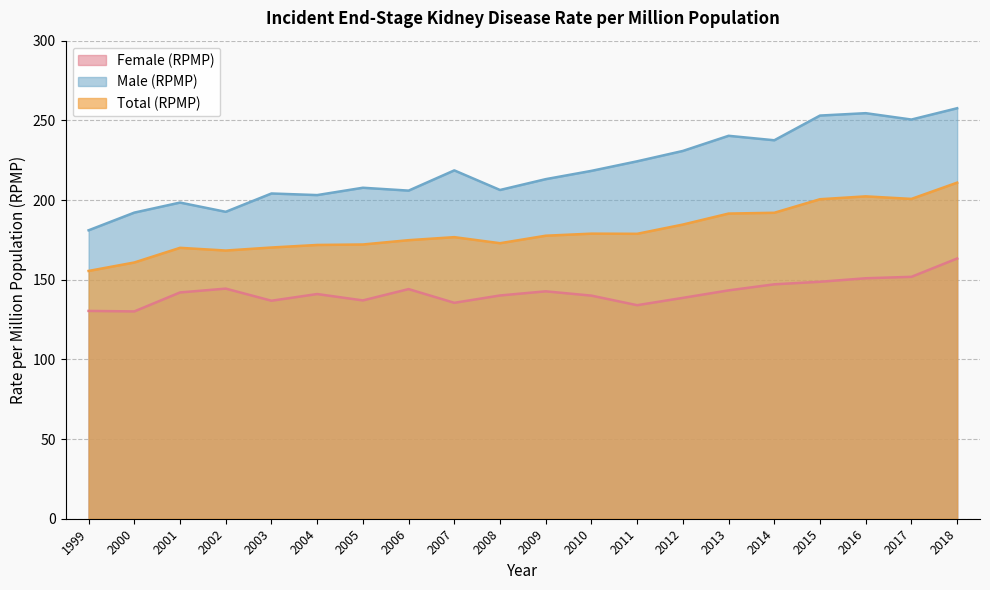

At which category is the sum across all series the highest?

2018